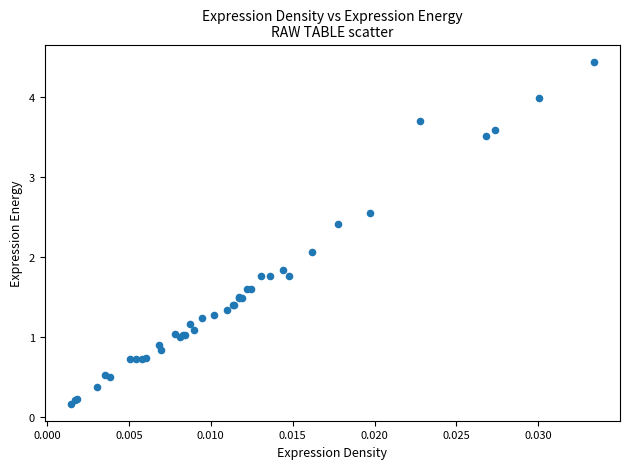

What Y value in the scatter plot is closest to 2?

2.1